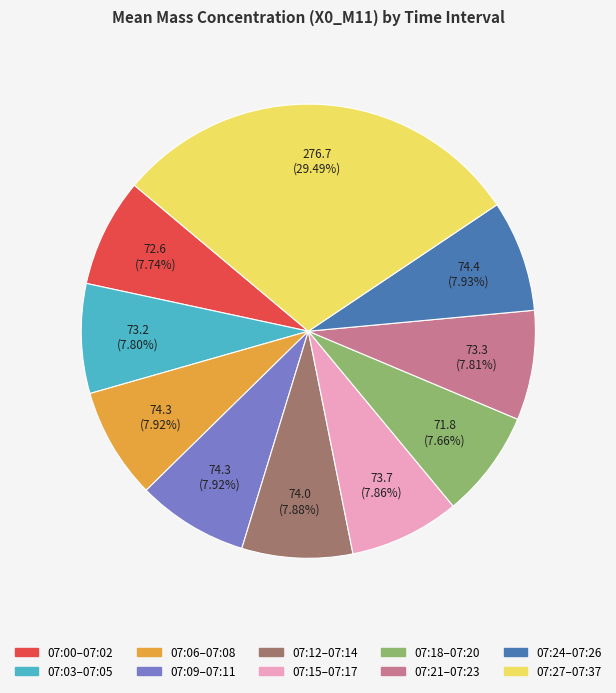

How many segments does this pie chart have?

10